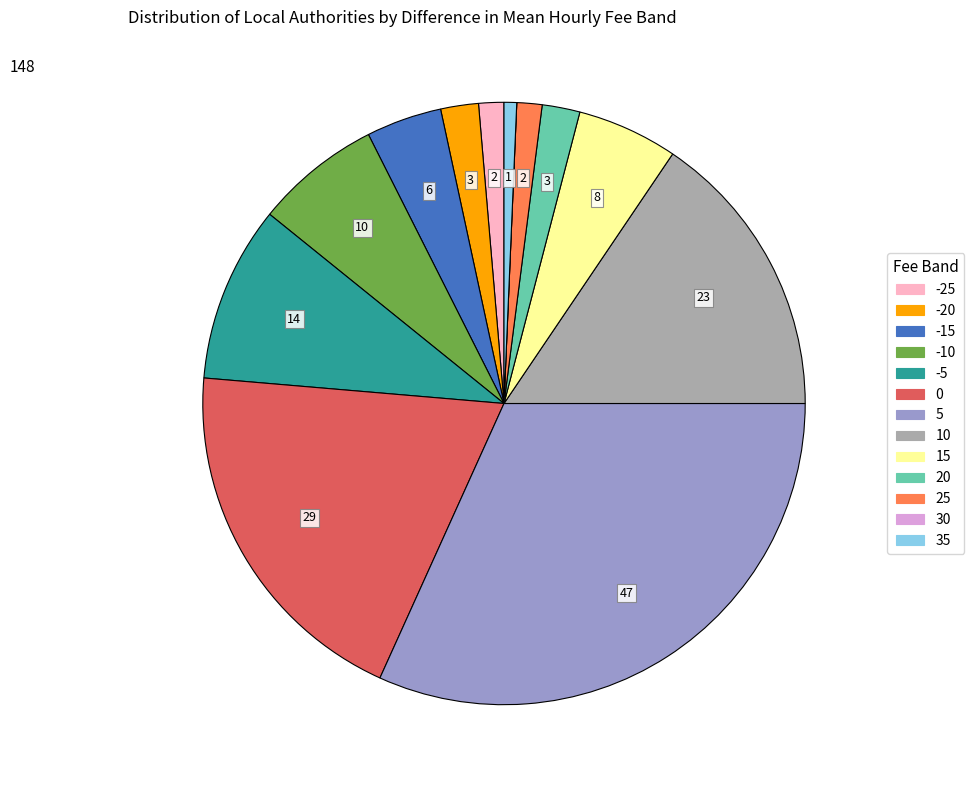

Does any single category account for the majority?

No